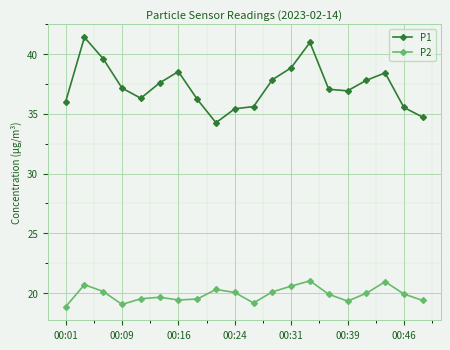

What are all the series names shown in the legend?

P1, P2